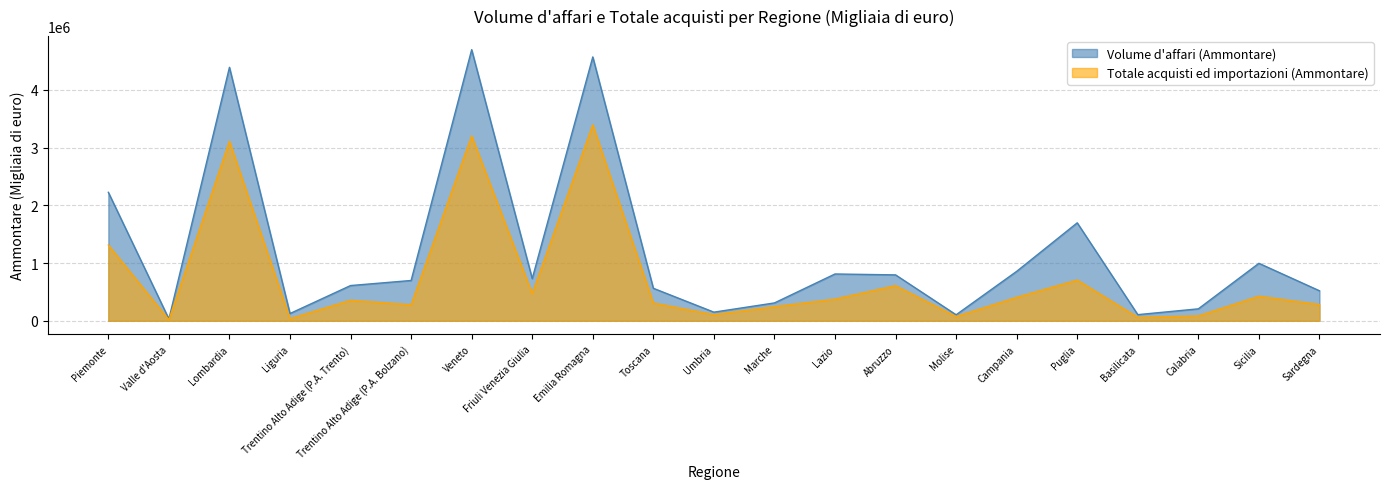

Reading left to right, list all the values displayed in this chart.

Volume d'affari (Ammontare): 2225173	31697	4390389	125638	610119	697948	4696002	730422	4570399	562791	149429	309163	810639	794906	103902	856047	1696515	106295	206859	995382	519757
Totale acquisti ed importazioni (Ammontare): 1311835	17033	3110084	35637	355645	277312	3201631	470303	3393493	307948	105076	244138	374984	608600	72931	405790	704876	59406	83592	424765	281303